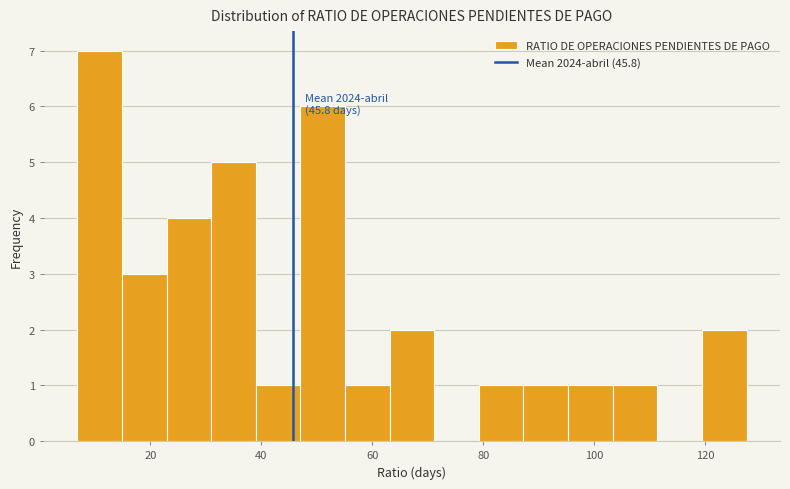

Which range on the x-axis has the tallest bar?

6 to 14